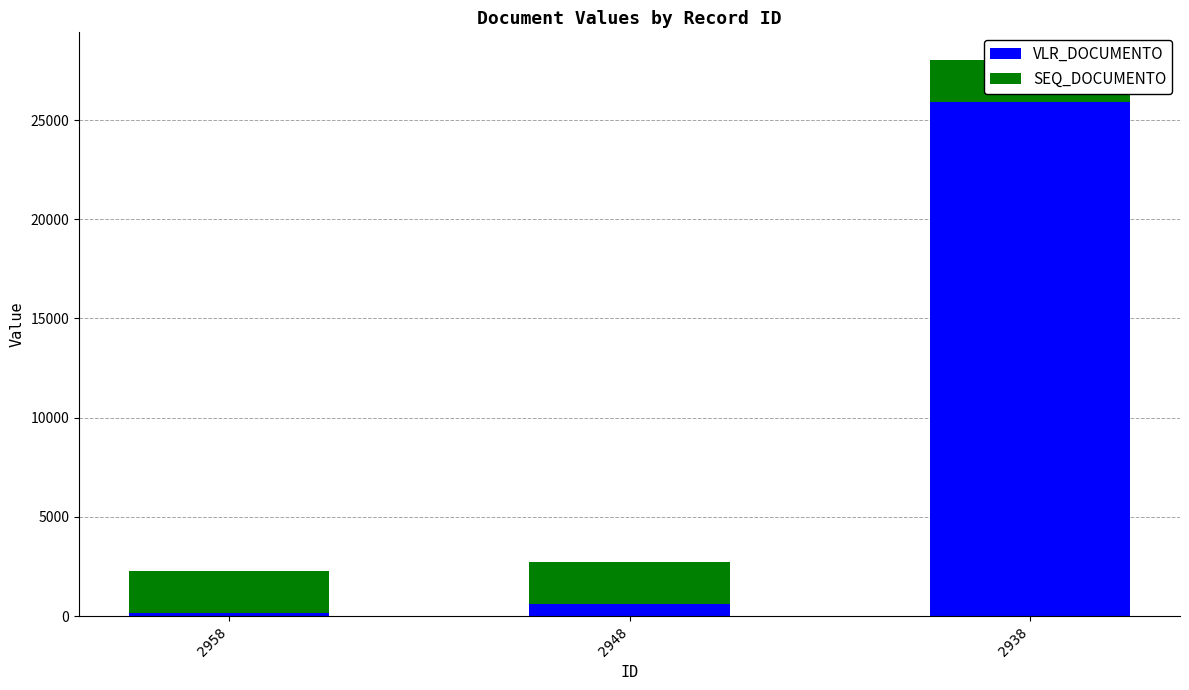

How many data points in SEQ_DOCUMENTO are less than 2134?

1